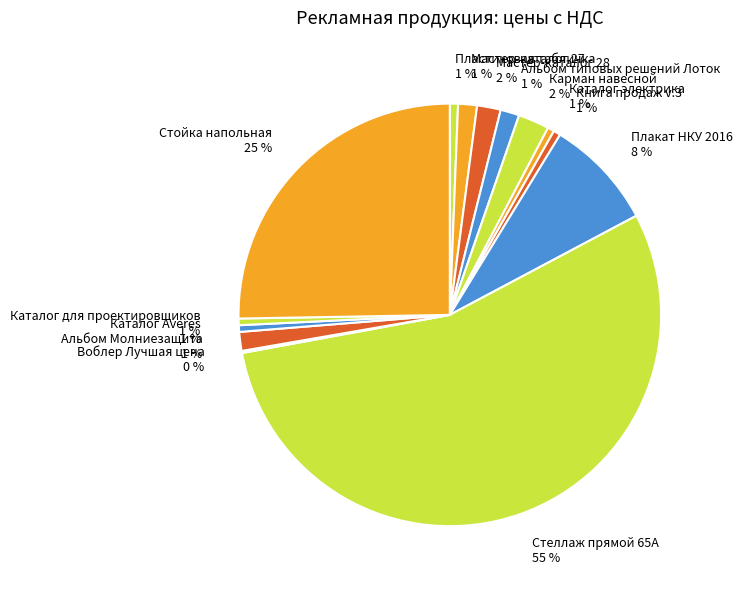

To the nearest percent, what percentage of the pie is Карман навесной?

2%